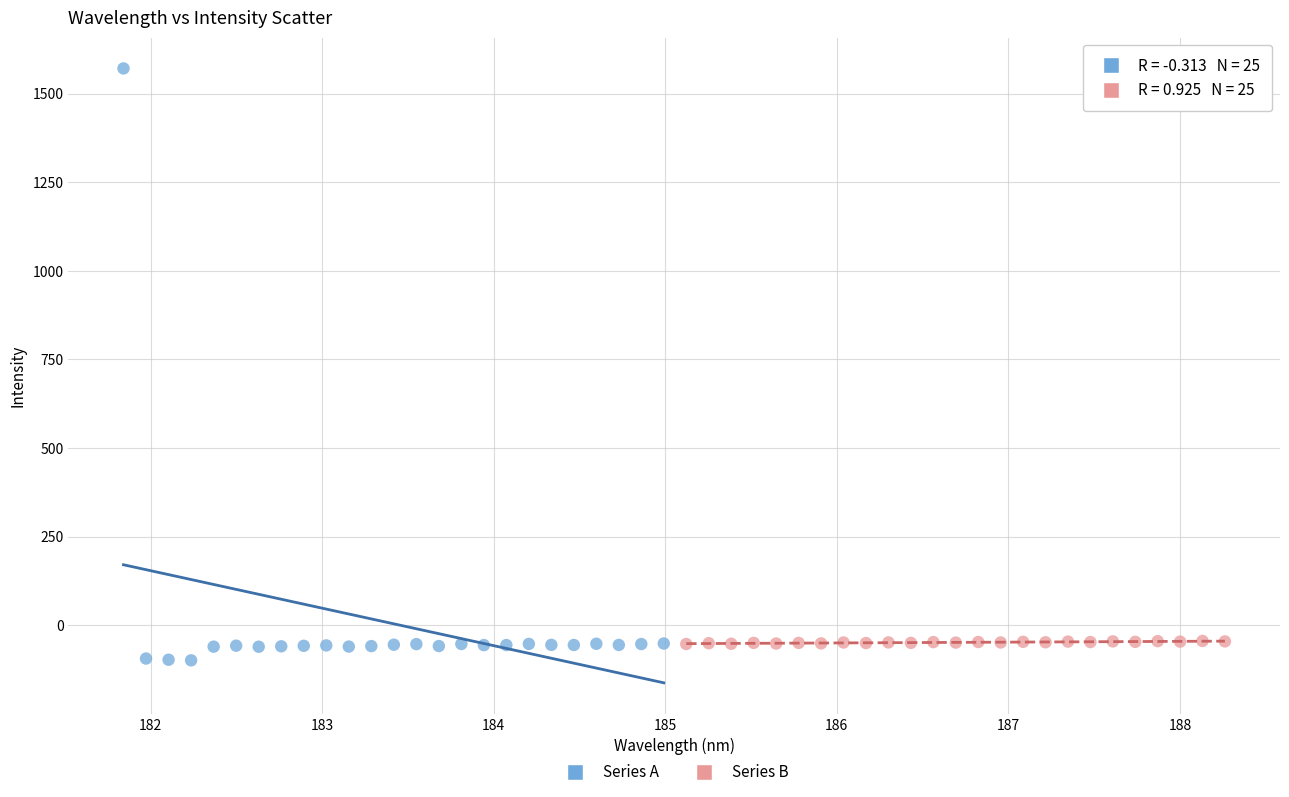

Which series reaches the maximum Y coordinate?

Series A